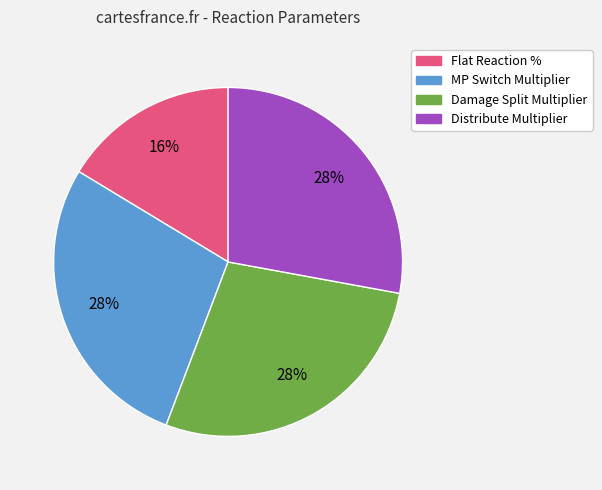

Is there any slice that represents more than half of the pie?

No